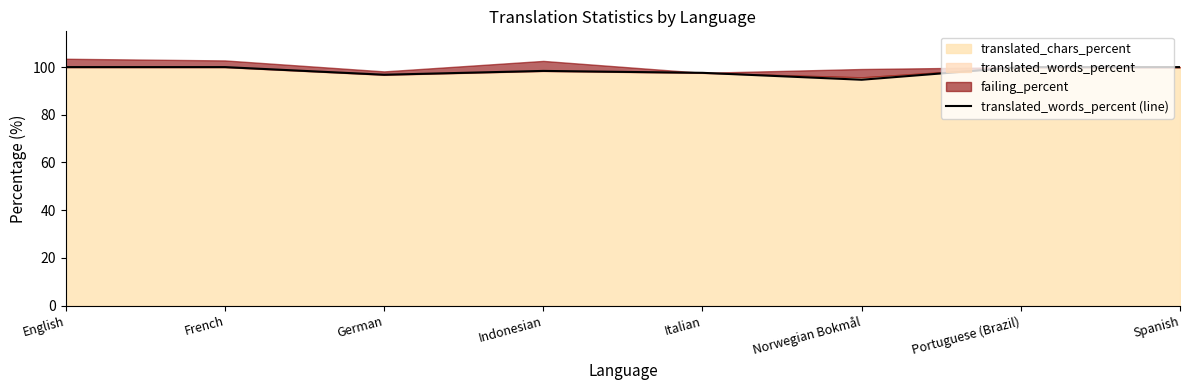

Count the number of categories in the chart.

8